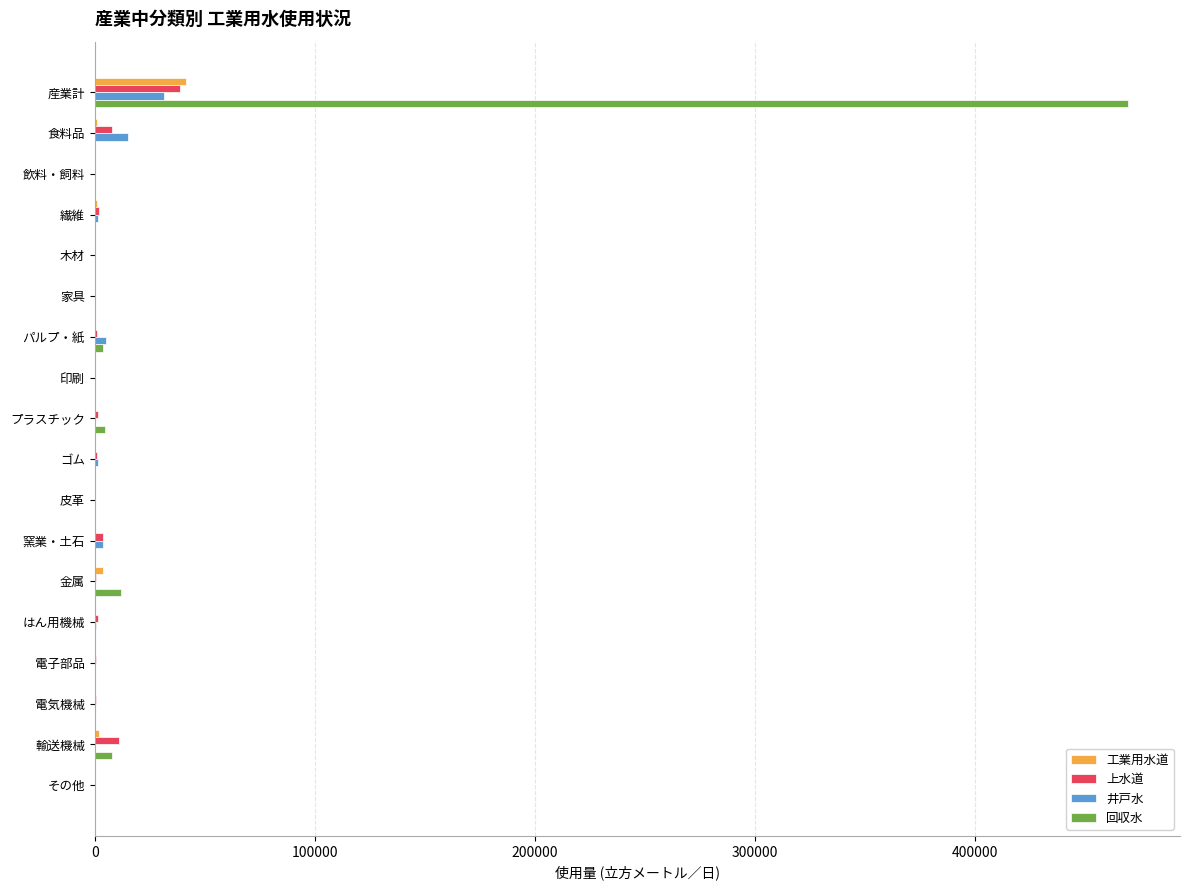

Which series has the largest total across all categories?

回収水